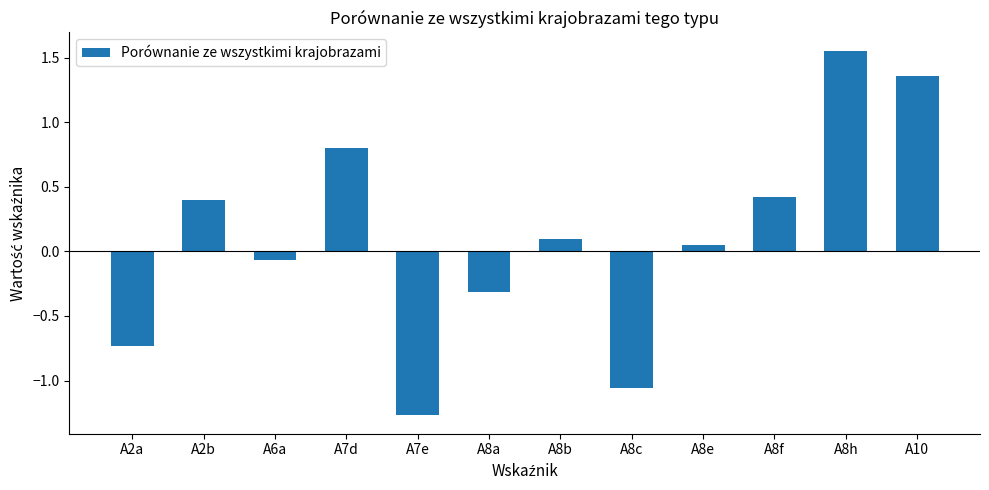

What is the difference between the maximum and minimum values?

2.8